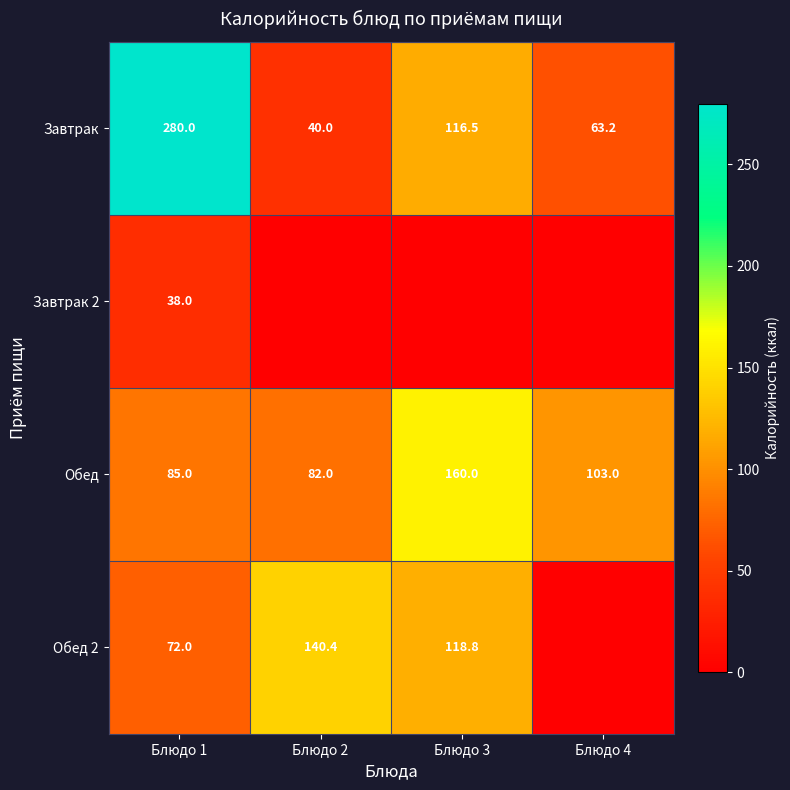

At which label does Завтрак first exceed 116?

Блюдо 1